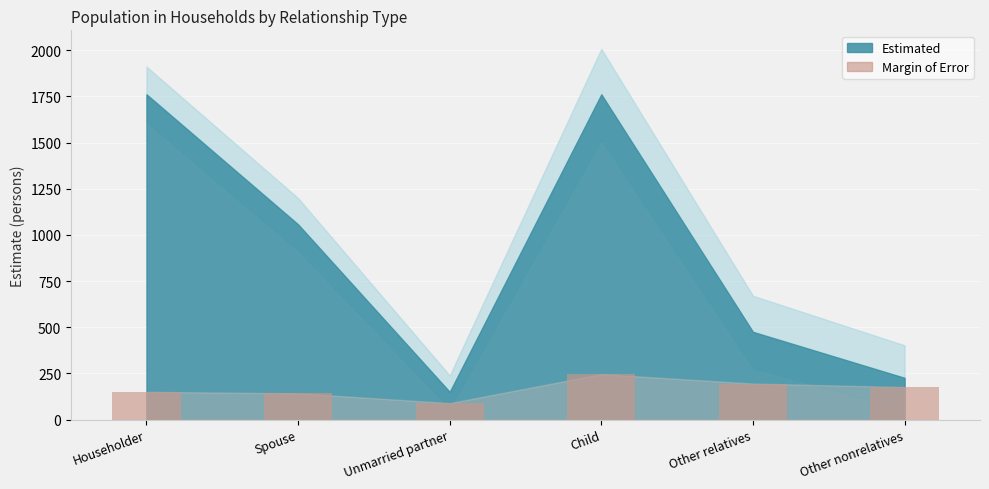

The chart shows a value of 246 at Child. True or false?

True